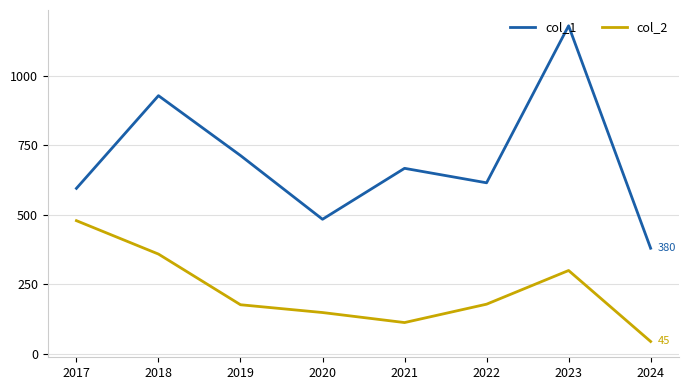

True or false: col_1 has more than 0 interior local peaks.

True